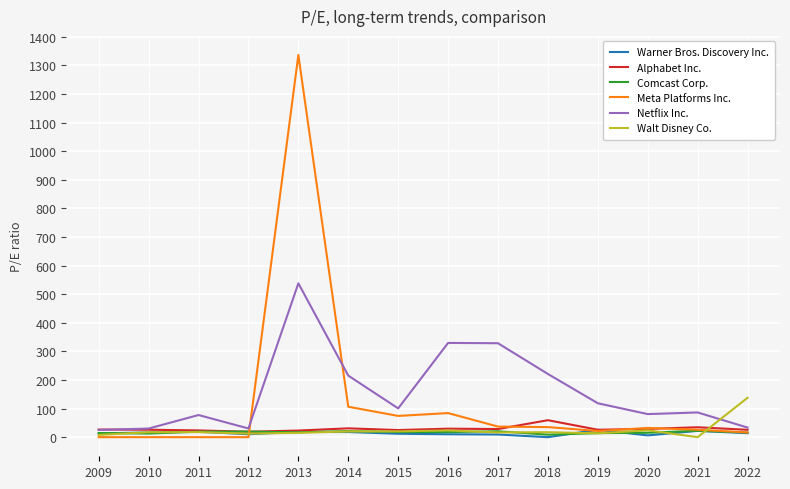

Which series changed the most between 2012 and 2014?

Netflix Inc.